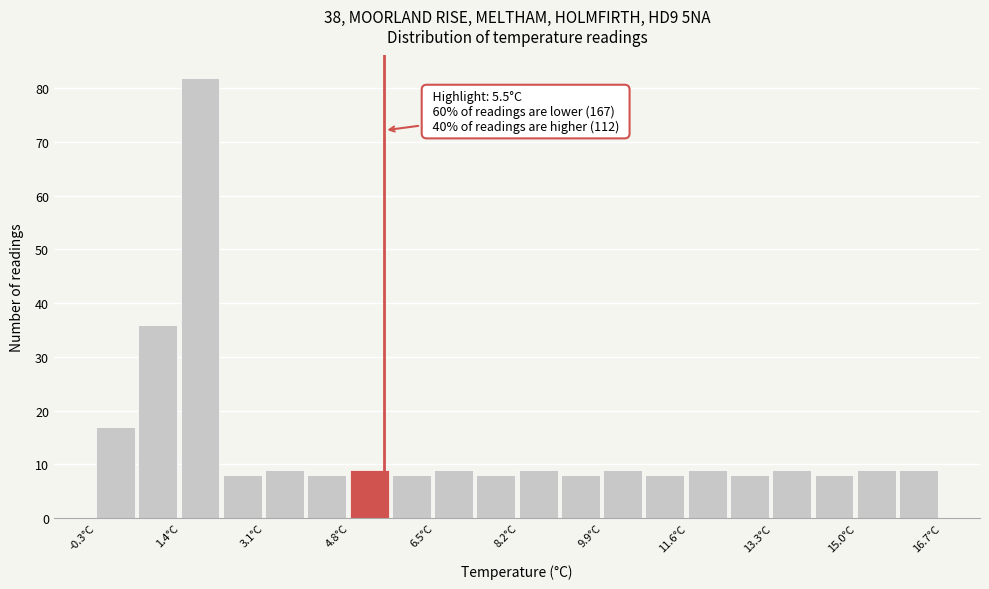

Over which range of the x-axis is the bar tallest?

1.40 to 2.25